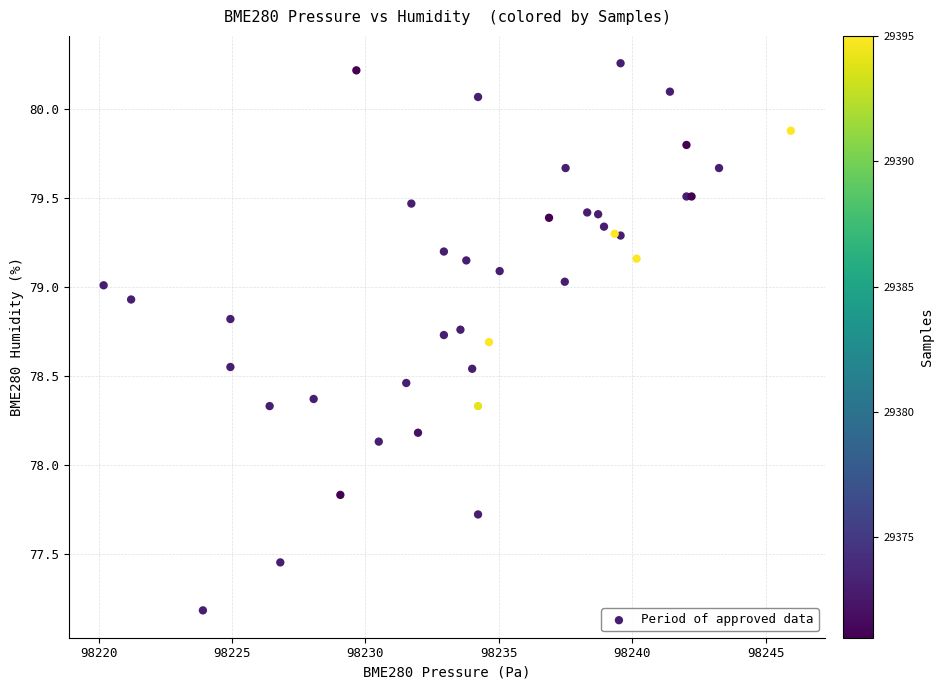

What Y value in the scatter plot is closest to 78?

78.1